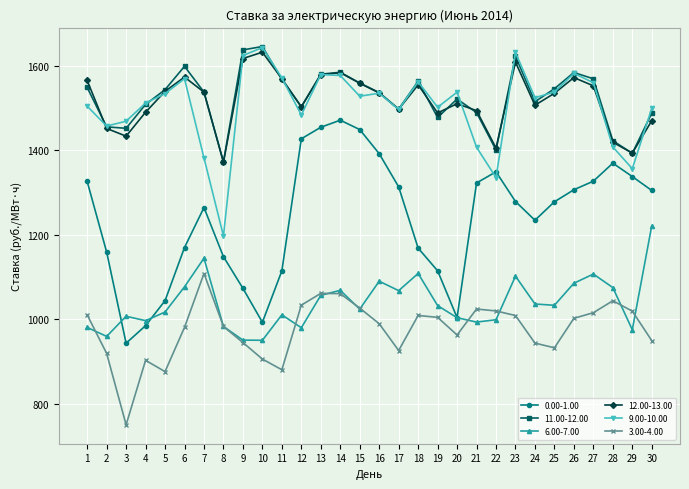

Which series has the widest spread of values?

0.00-1.00